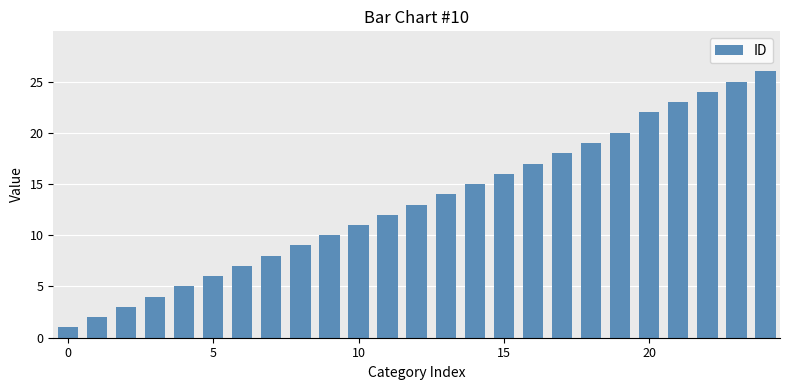

What is the average value?

13